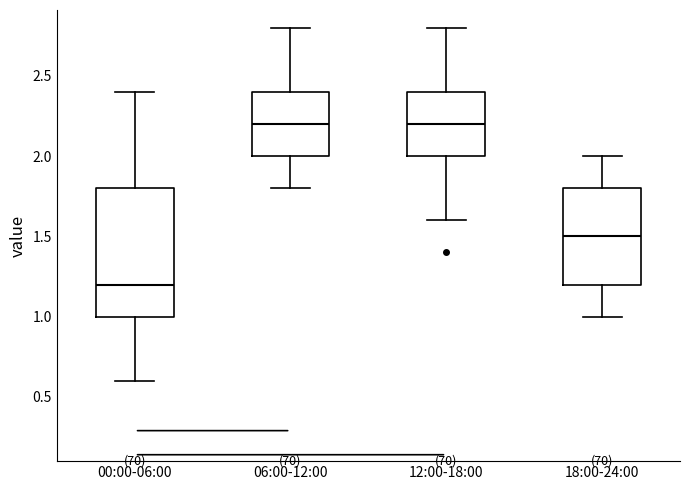

Reading left to right, read every box against the y-axis: the position of its median line, the range the box covers, and the ends of its whiskers. The values are not printed on the chart, so give them approximately, as read against the axis.

00:00-06:00: median 1.2, box 1.0 to 1.8, whiskers 0.6 to 2.4
06:00-12:00: median 2.2, box 2.0 to 2.4, whiskers 1.8 to 2.8
12:00-18:00: median 2.2, box 2.0 to 2.4, whiskers 1.6 to 2.8
18:00-24:00: median 1.5, box 1.2 to 1.8, whiskers 1.0 to 2.0